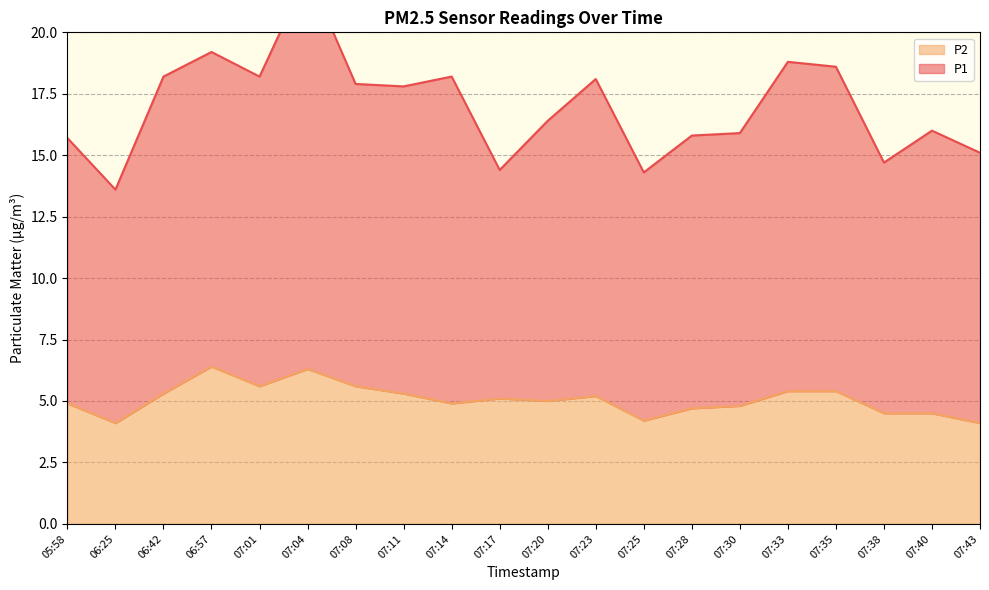

True or false: P1 and P2 cross at least once.

False